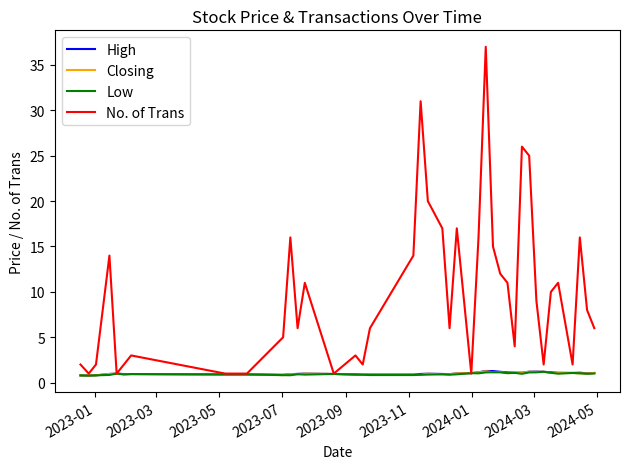

Which series has the largest total across all categories?

No. of Trans